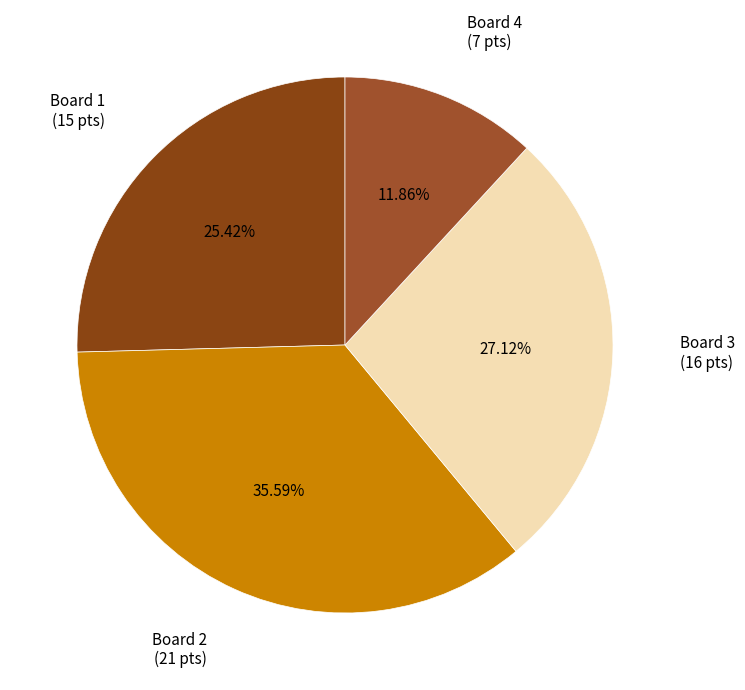

Rank the categories by value from lowest to highest.

Board 4, Board 1, Board 3, Board 2